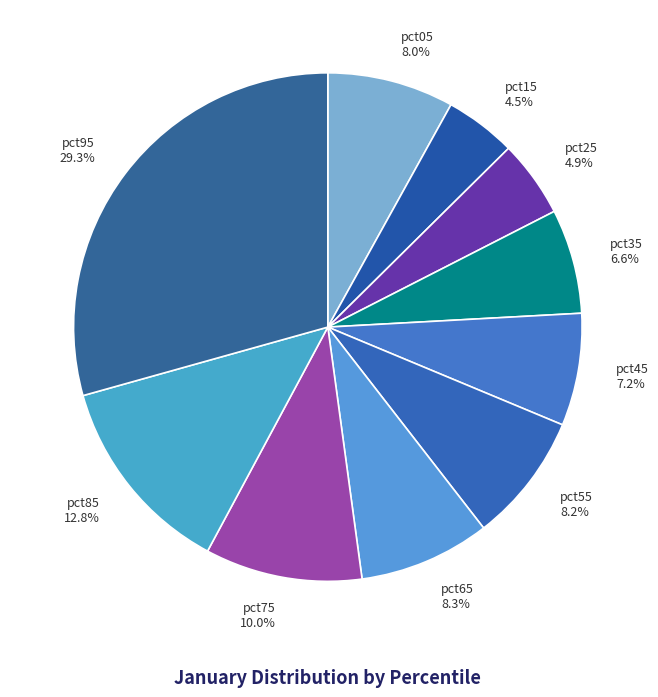

Is there a majority slice in this chart?

No